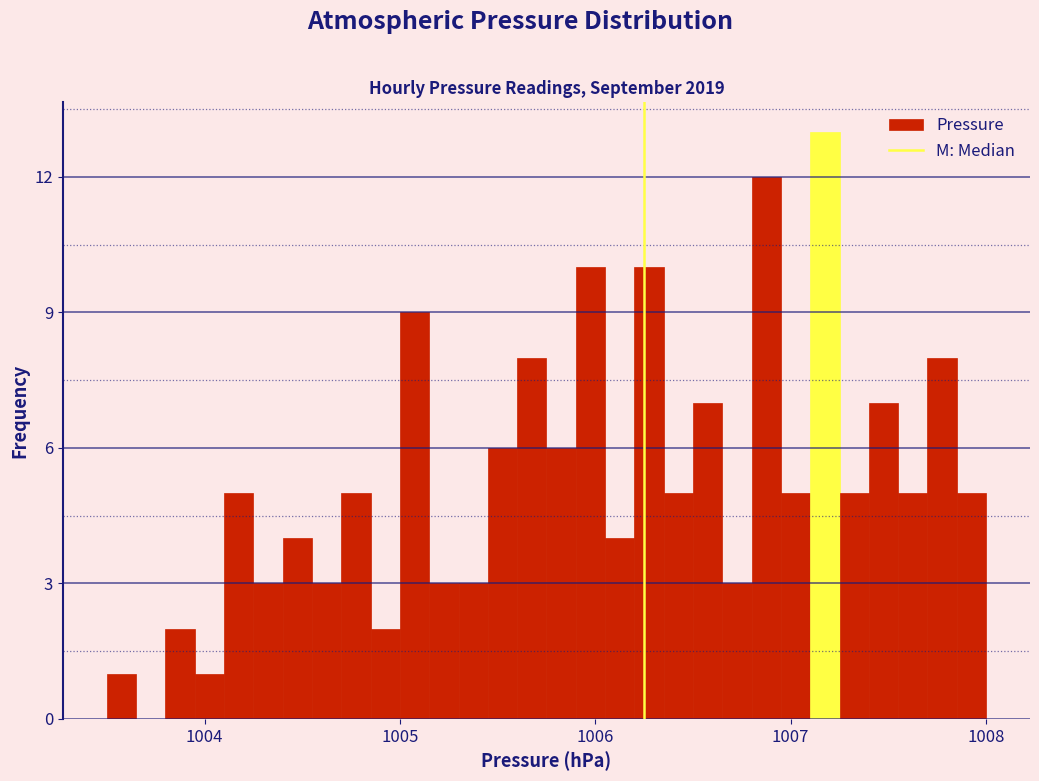

Read against the x-axis, roughly where is the centre of the tallest bar?

1007.2